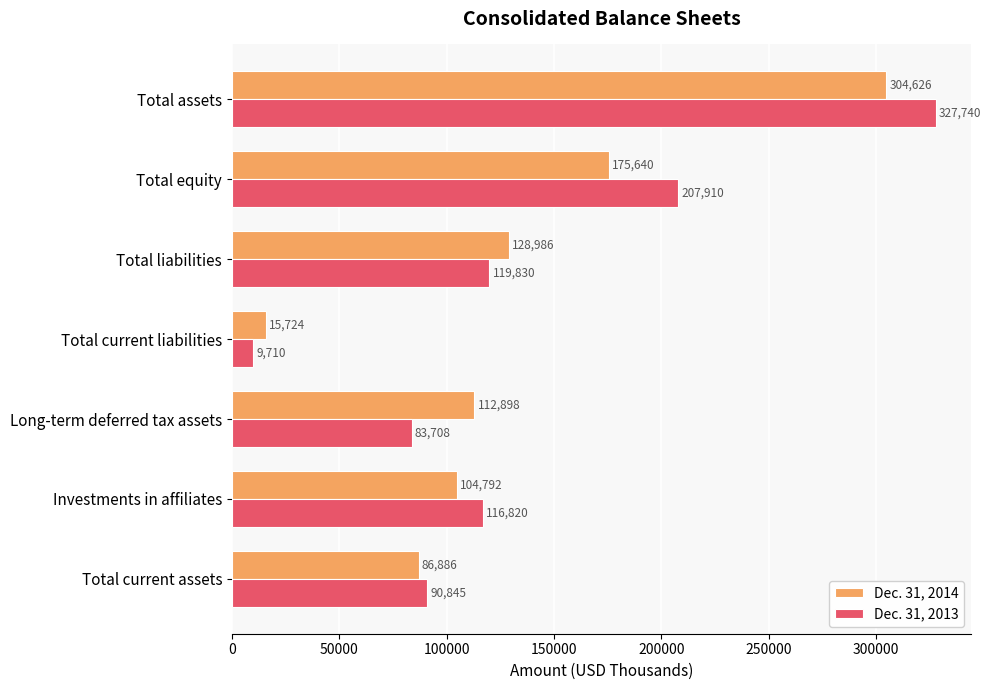

Which series has the largest total across all categories?

Dec. 31, 2013